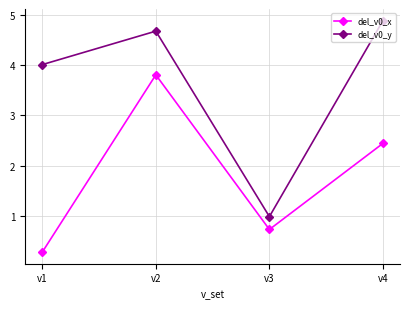

What is the value of the del_v0_x point at the 3rd from the left?

0.7